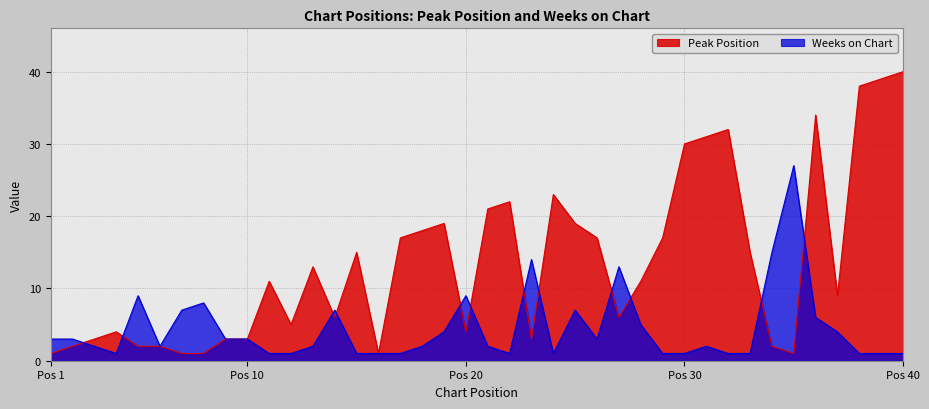

Where is the first local maximum for Weeks on Chart?

5